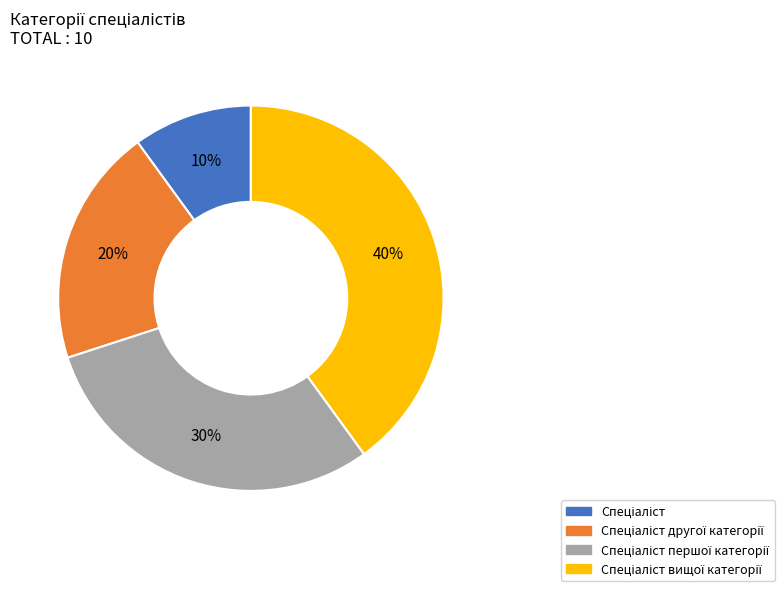

To the nearest percent, what is the average slice percentage?

25%